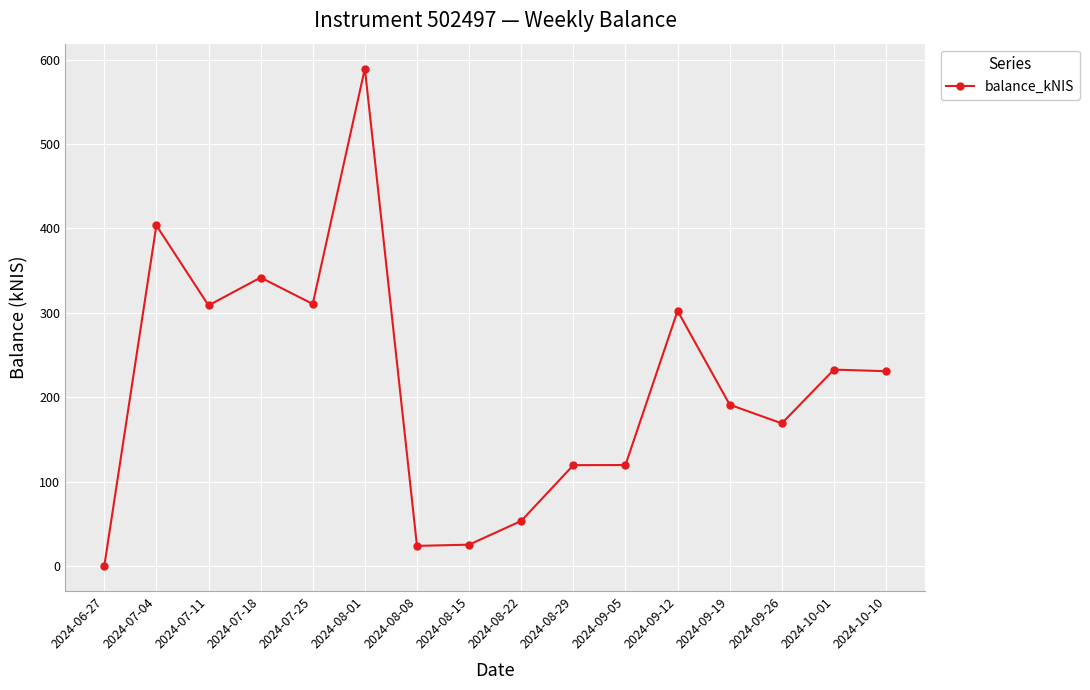

What is the smallest value displayed?

0.1